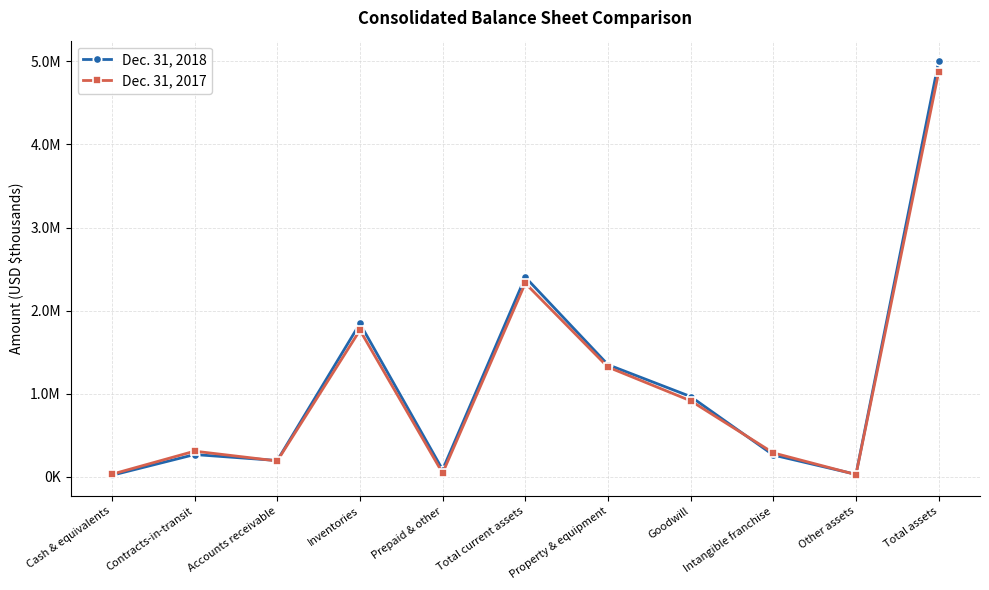

Which series ends up on top after the final intersection of Dec. 31, 2017 and Dec. 31, 2018?

Dec. 31, 2018